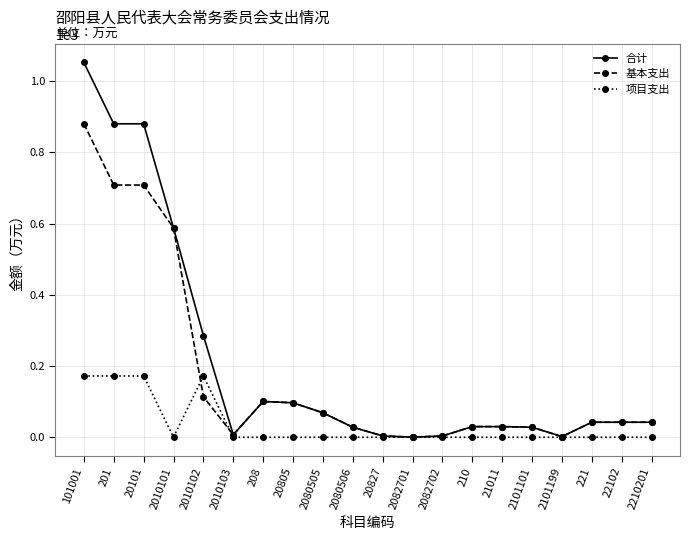

Between 101001 and 208, which series saw the biggest shift?

合计